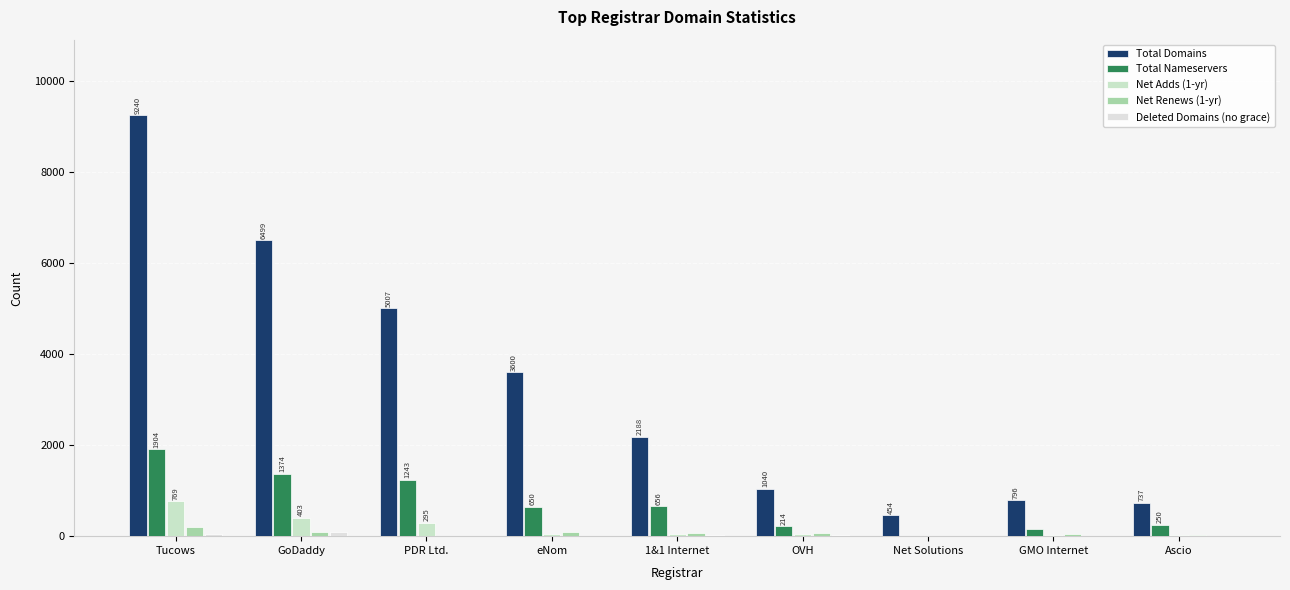

Reading right to left, what are all the values shown in this chart?

Total Domains: Ascio=737	GMO Internet=796	Net Solutions=454	OVH=1040	1&1 Internet=2188	eNom=3600	PDR Ltd.=5007	GoDaddy=6499	Tucows=9240
Total Nameservers: Ascio=250	GMO Internet=153	Net Solutions=6	OVH=214	1&1 Internet=656	eNom=650	PDR Ltd.=1243	GoDaddy=1374	Tucows=1904
Net Adds (1-yr): Ascio=36	GMO Internet=35	Net Solutions=1	OVH=47	1&1 Internet=41	eNom=58	PDR Ltd.=295	GoDaddy=403	Tucows=769
Net Renews (1-yr): Ascio=22	GMO Internet=46	Net Solutions=3	OVH=64	1&1 Internet=62	eNom=86	PDR Ltd.=14	GoDaddy=101	Tucows=194
Deleted Domains (no grace): Ascio=3	GMO Internet=0	Net Solutions=0	OVH=36	1&1 Internet=24	eNom=0	PDR Ltd.=12	GoDaddy=86	Tucows=53